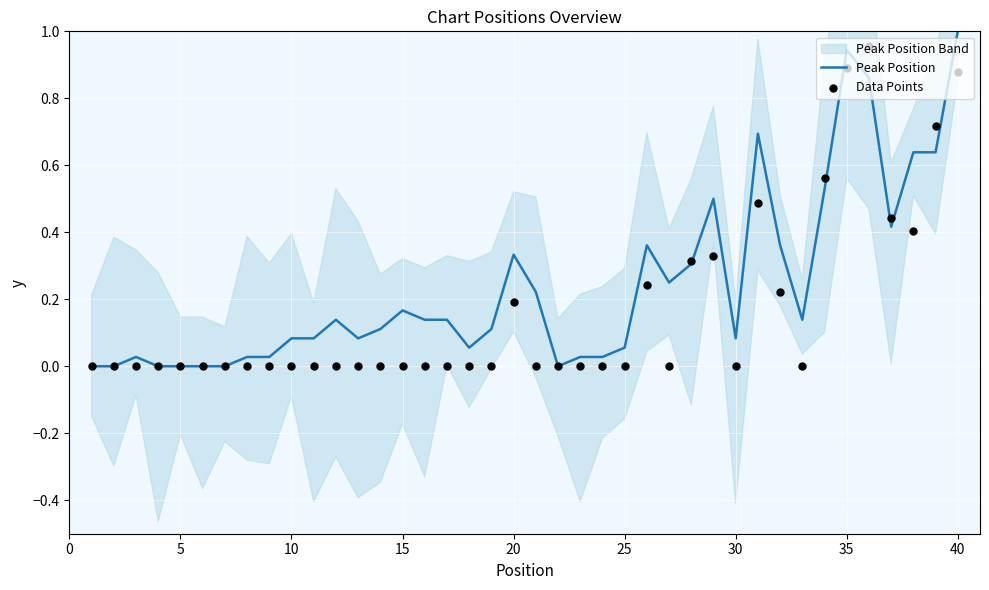

At which label does Peak Position reach its peak?

40